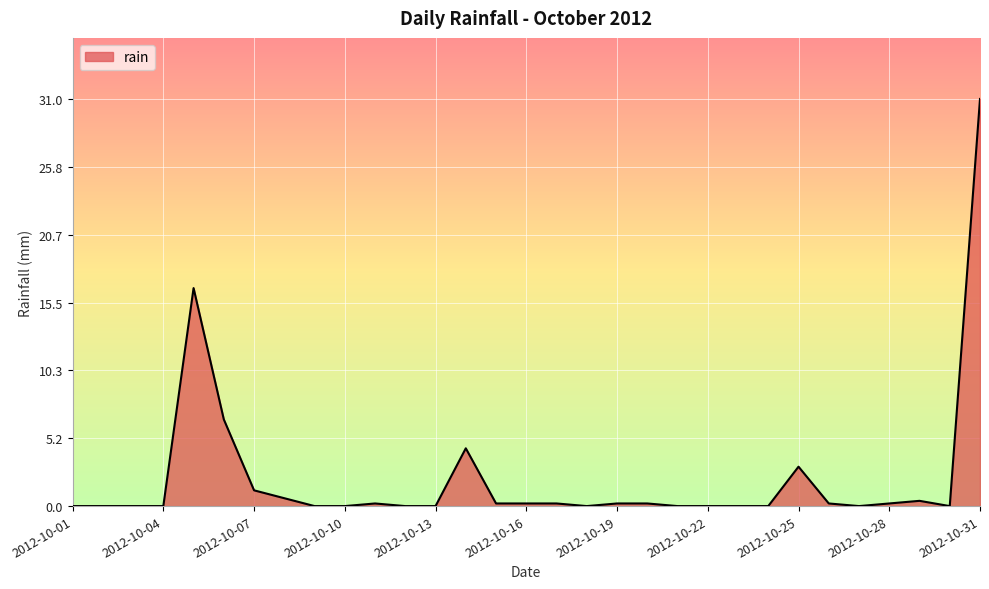

What is the greatest value displayed?

31.0